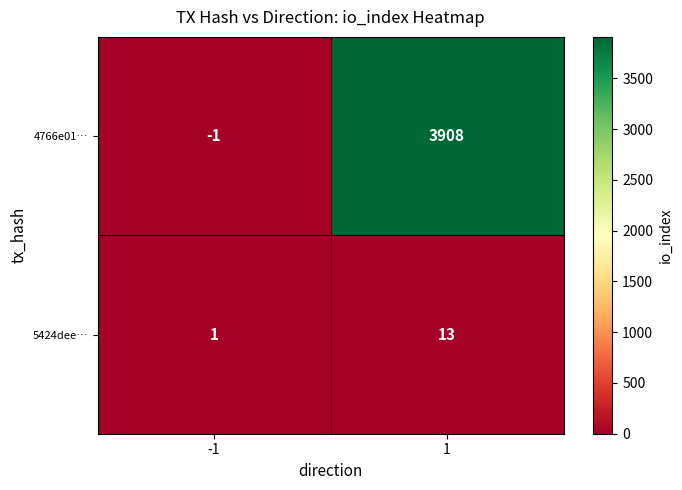

Is it true that 5424dee… equals 1 at -1?

True